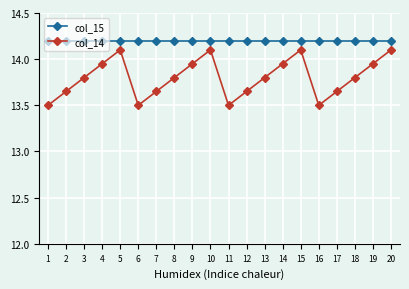

How many categories are shown in the chart?

20